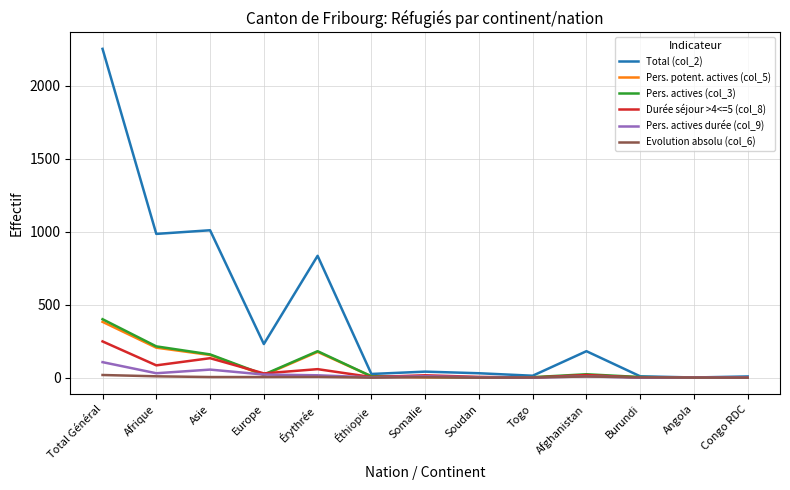

How many distinct data groups are displayed?

6